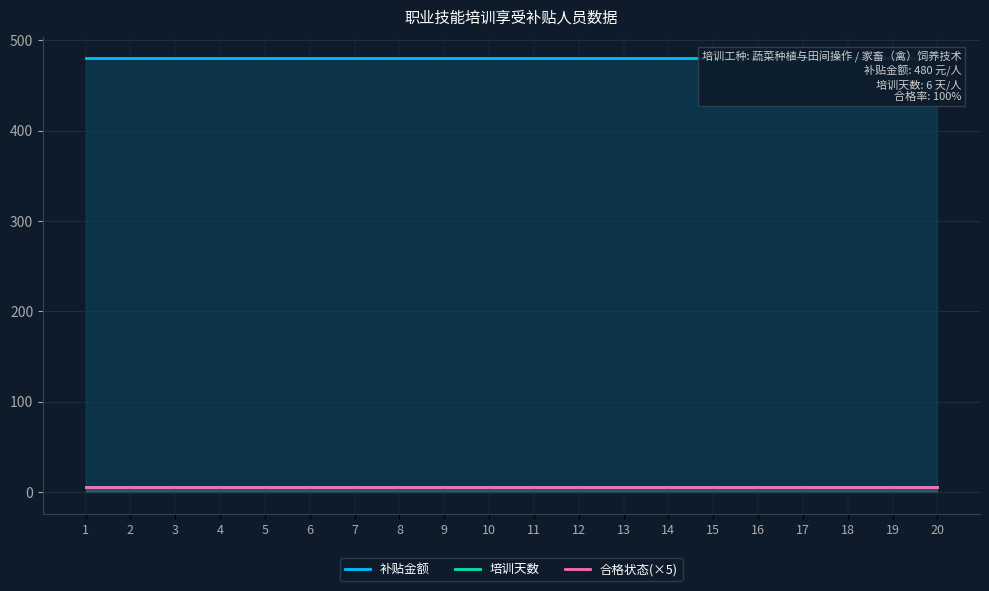

What is the value of the 合格状态(×5) point at the 16th from the left?

5